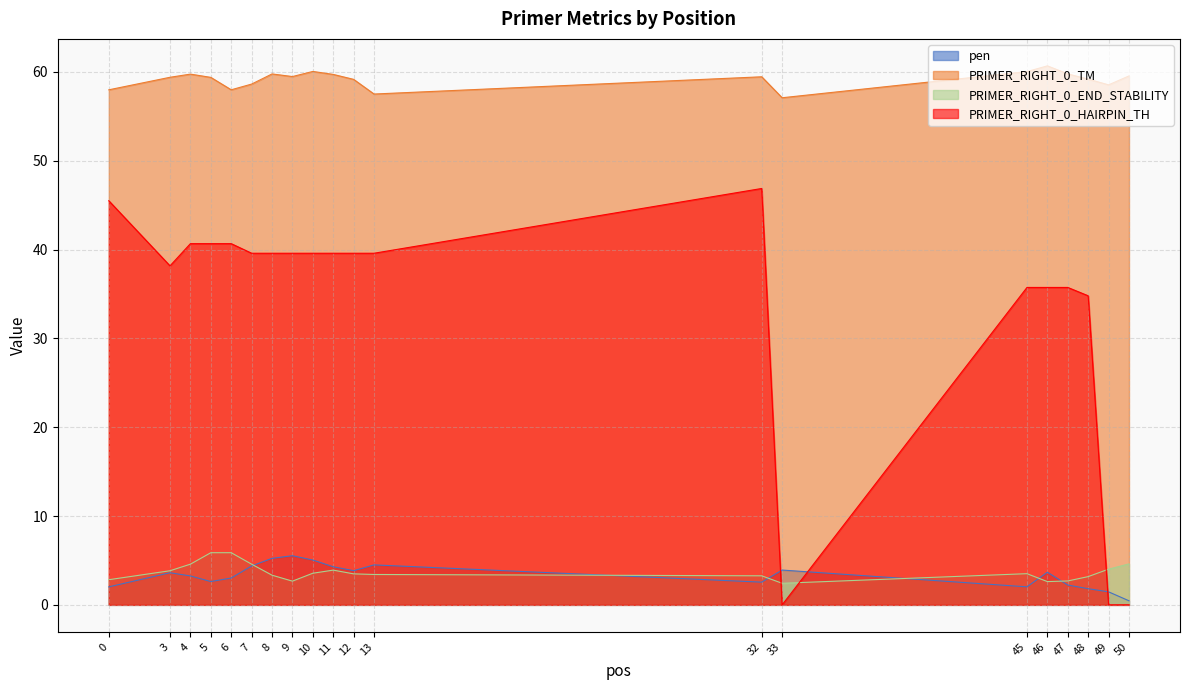

Rank the series by their maximum value, from lowest to highest.

pen, PRIMER_RIGHT_0_END_STABILITY, PRIMER_RIGHT_0_HAIRPIN_TH, PRIMER_RIGHT_0_TM